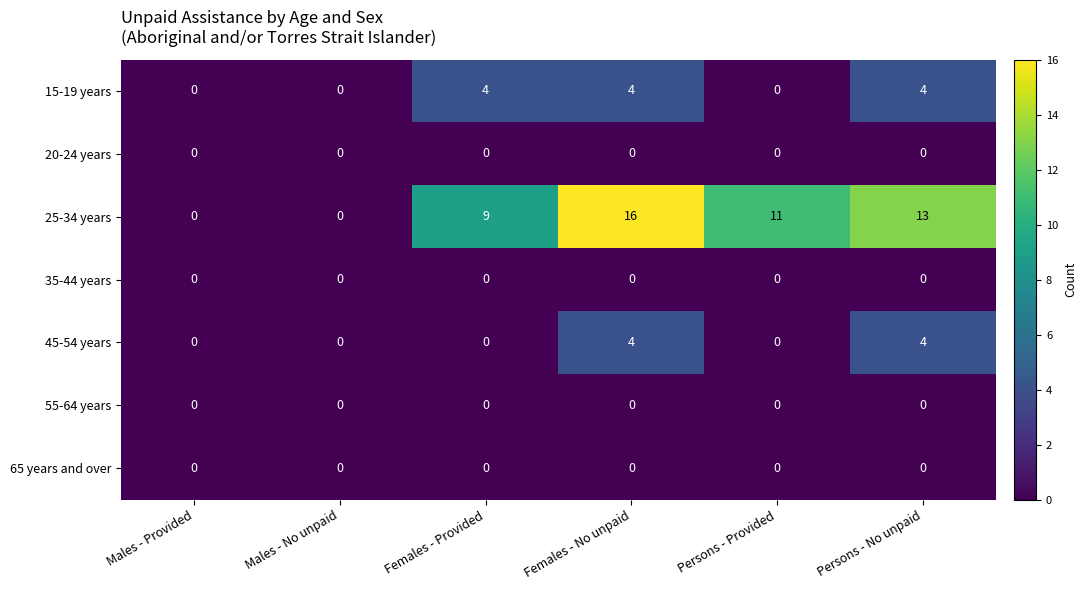

How many 25-34 years values are between 0 and 13?

5